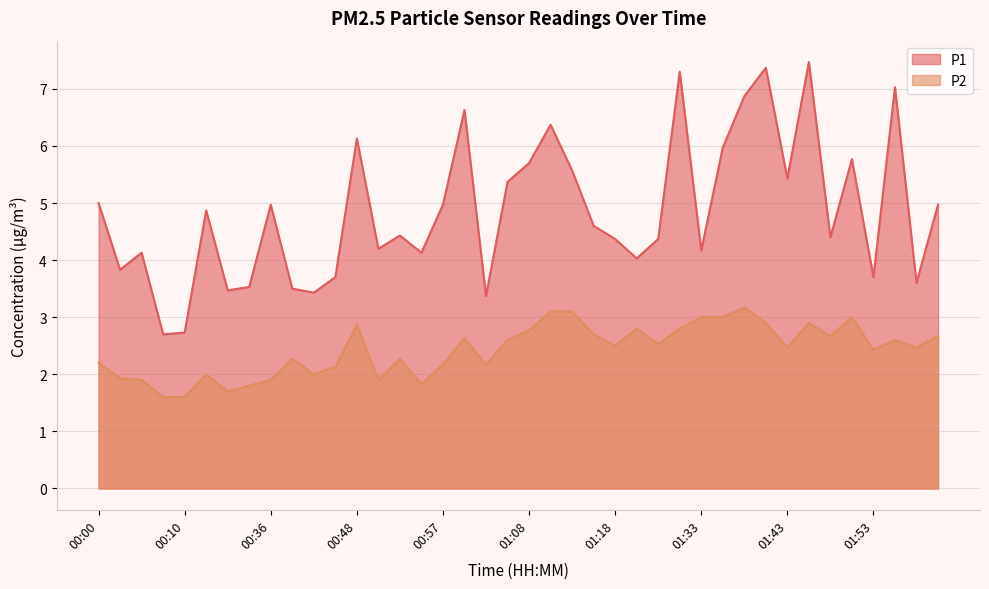

True or false: P2 and P1 intersect in this chart.

False